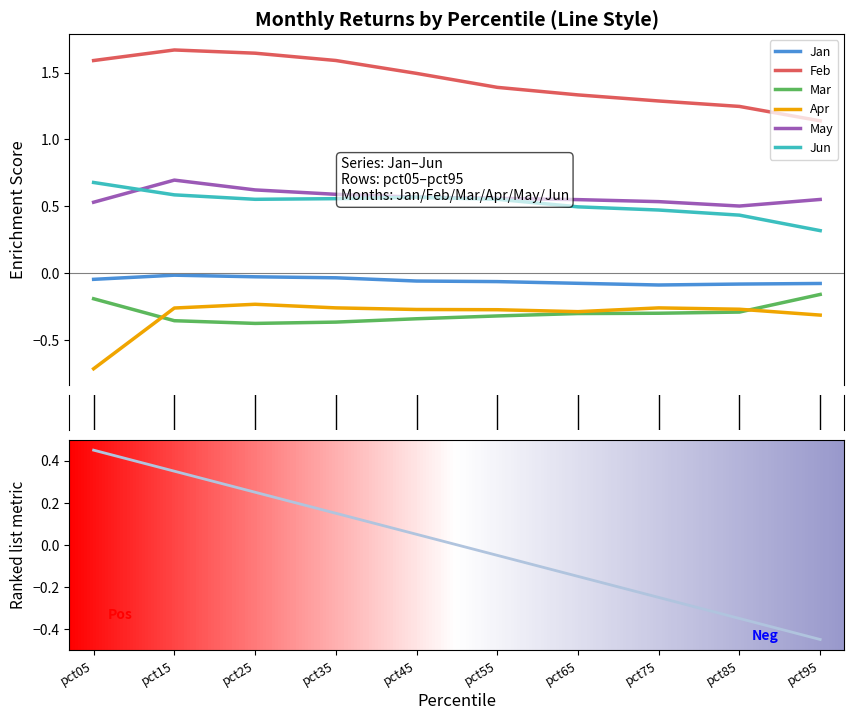

What is the total value across all series at pct95?

1.5